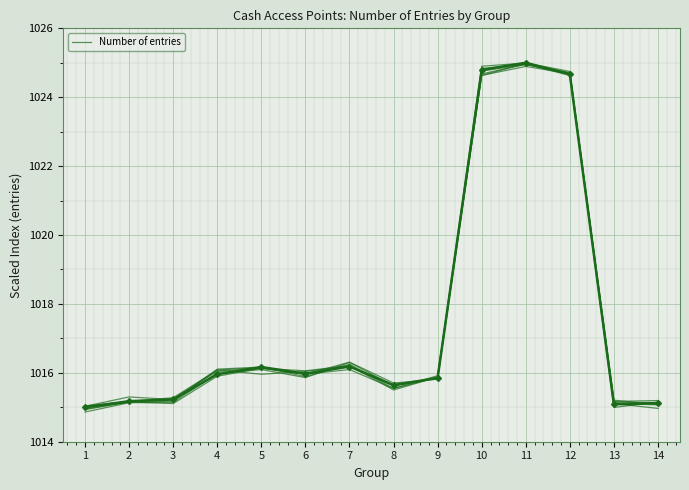

At which category does the data reach its first local peak?

5